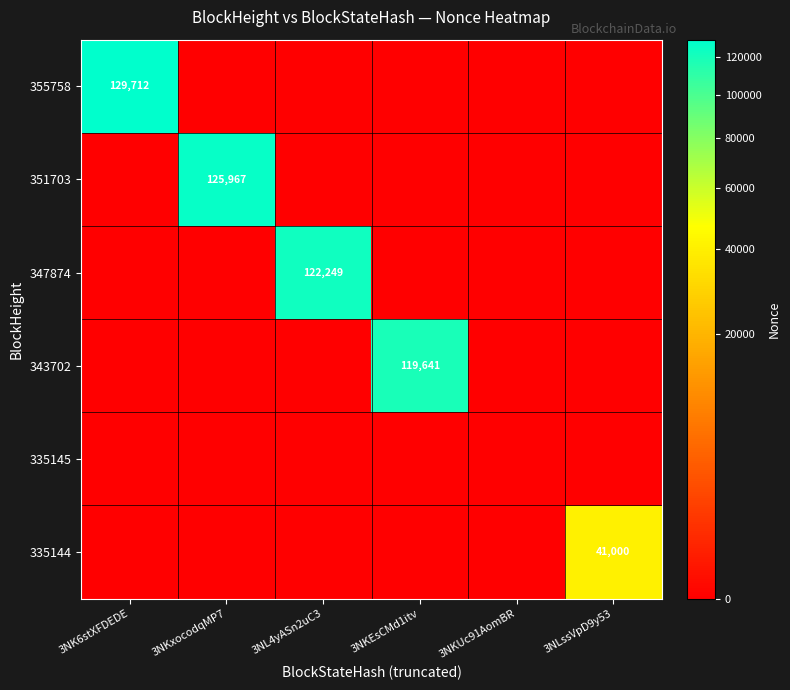

Rank the categories by 343702 value from lowest to highest.

3NK6stXFDEDE, 3NKxocodqMP7, 3NL4yASn2uC3, 3NKUc91AomBR, 3NLssVpD9y53, 3NKEsCMd1itv